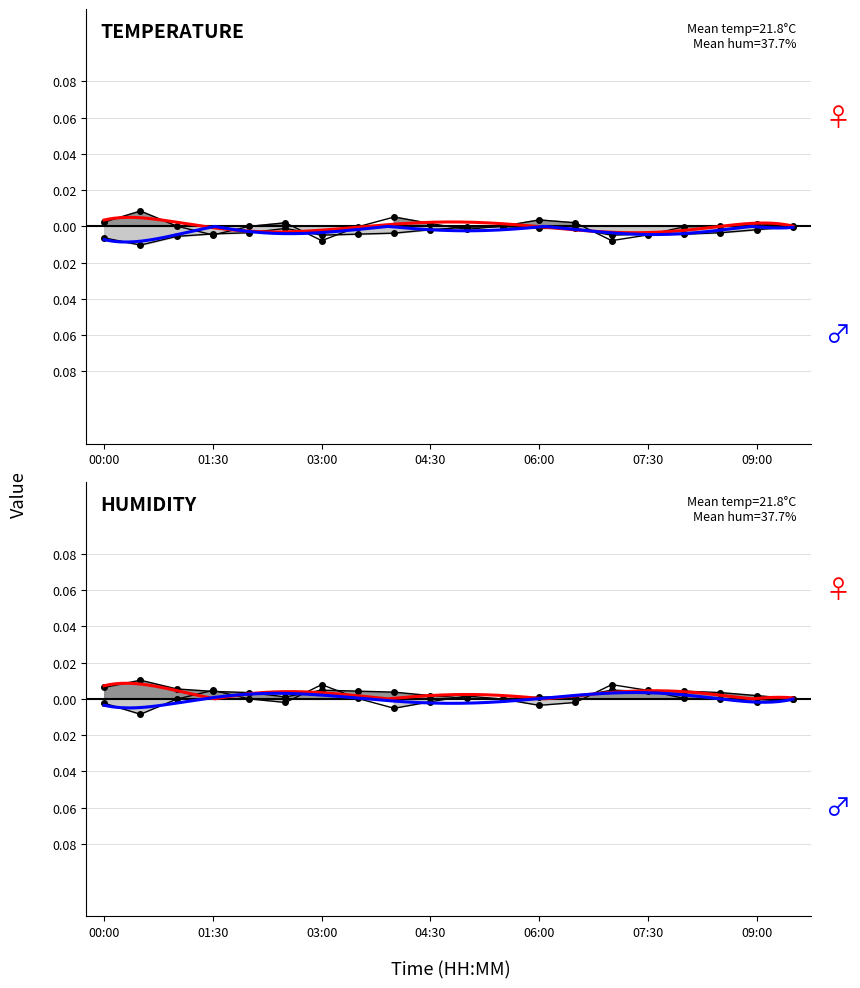

True or false: the data shows -0.0 at 03:00.

False